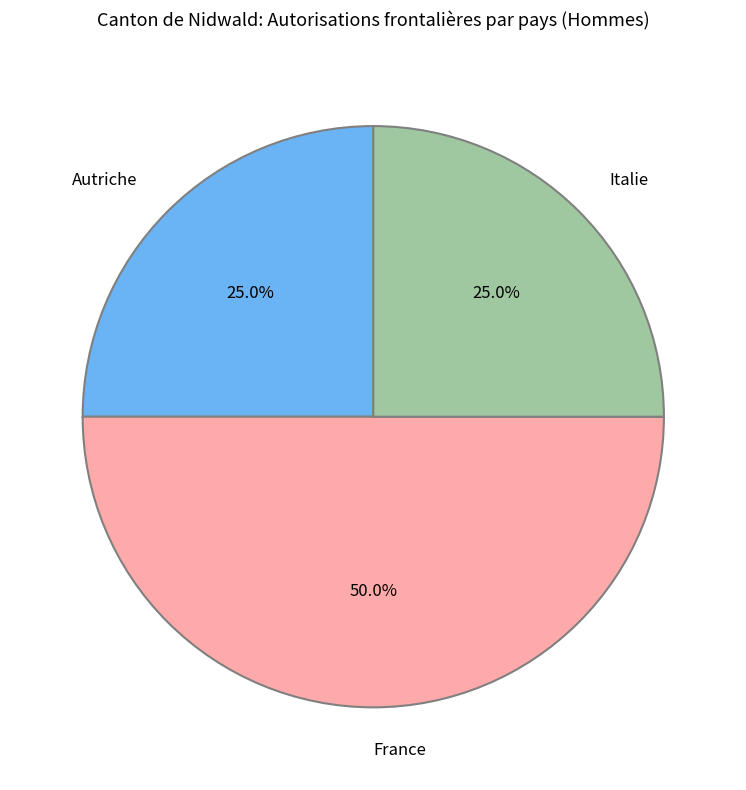

Is Italie the majority of the pie?

No